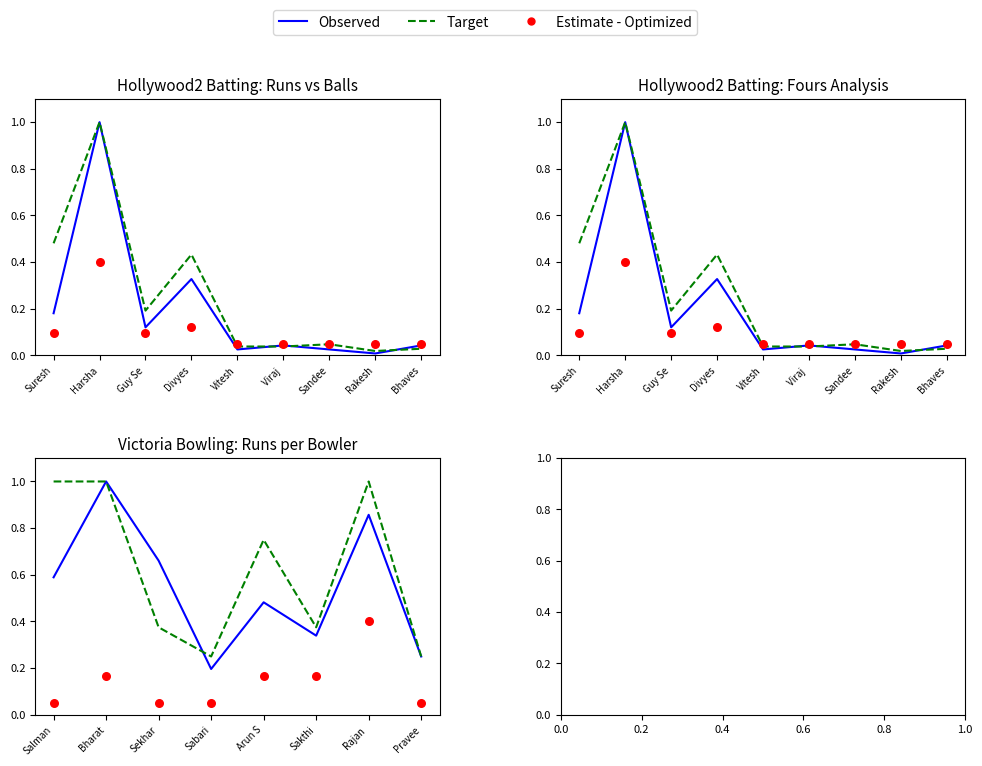

Which series has the widest spread of Y values?

Observed